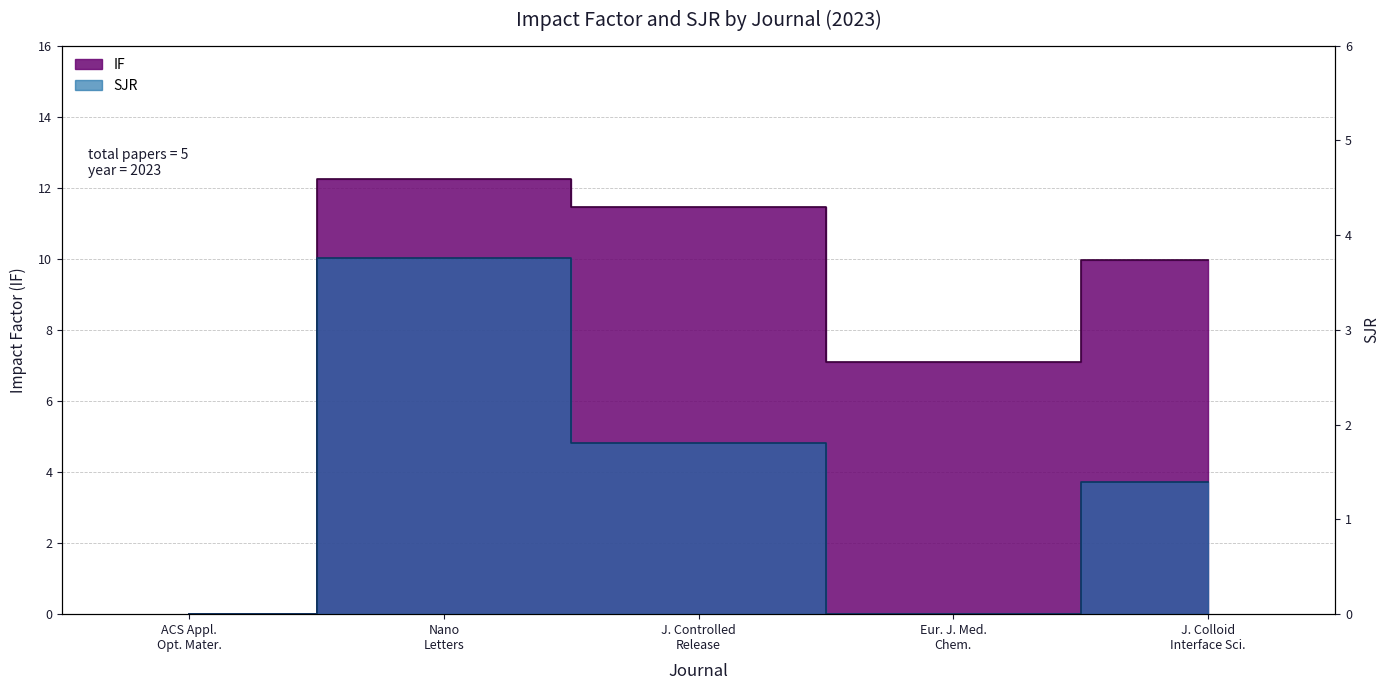

The SJR series shows 1.4 at J. Colloid Interface Sci.. True or false?

True